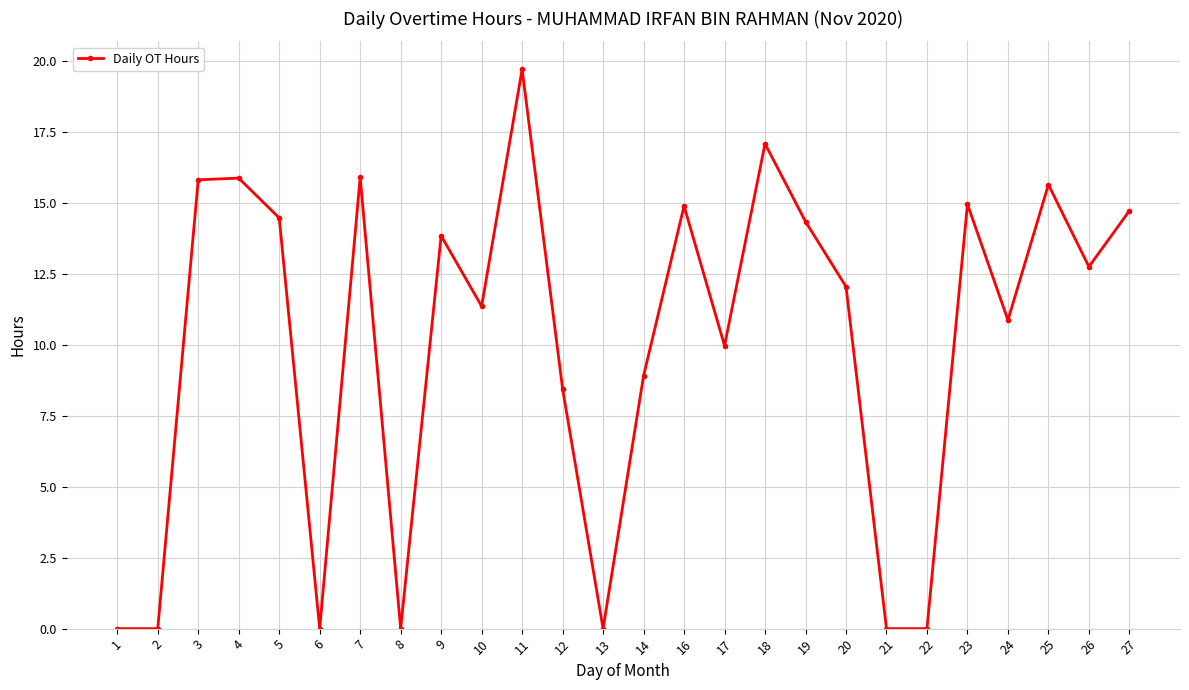

How many lines are shown in the chart?

1